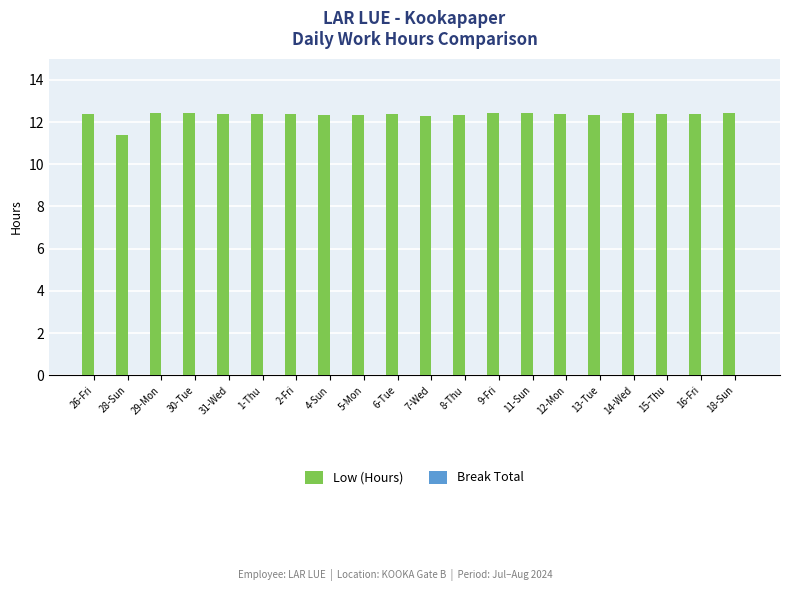

True or false: the data shows 11.4 at 28-Sun.

True